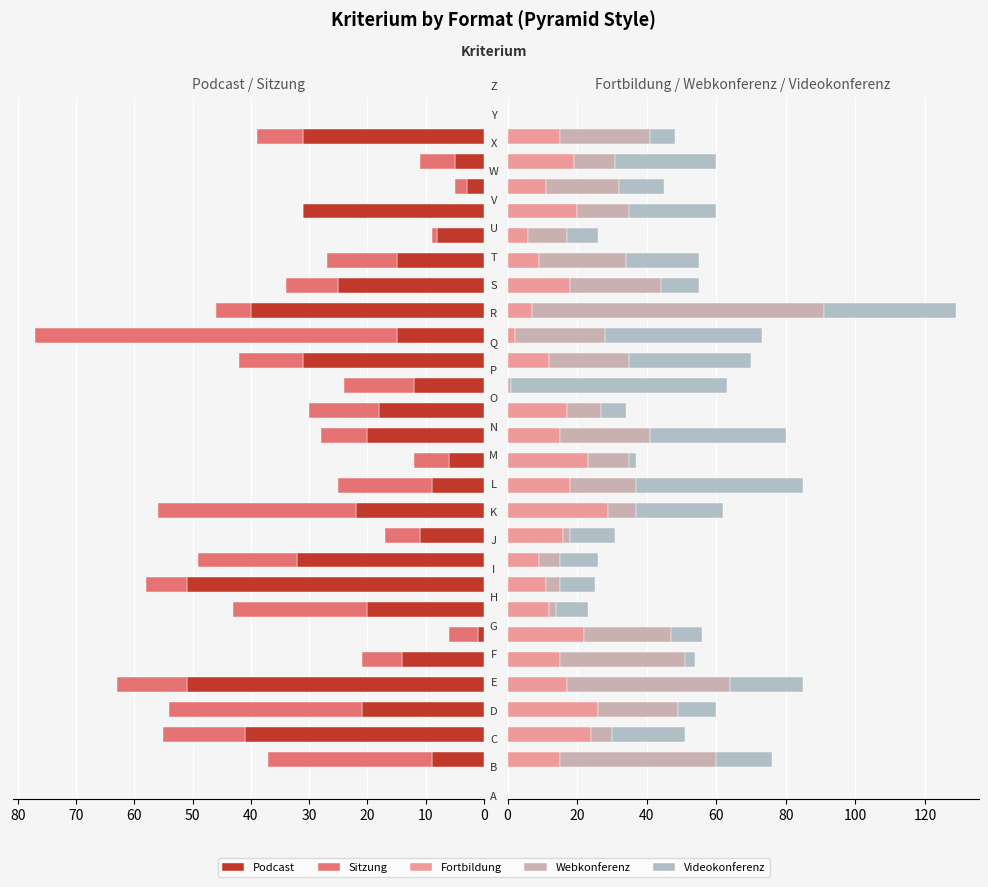

True or false: Podcast has a value of 12 at 15.

True